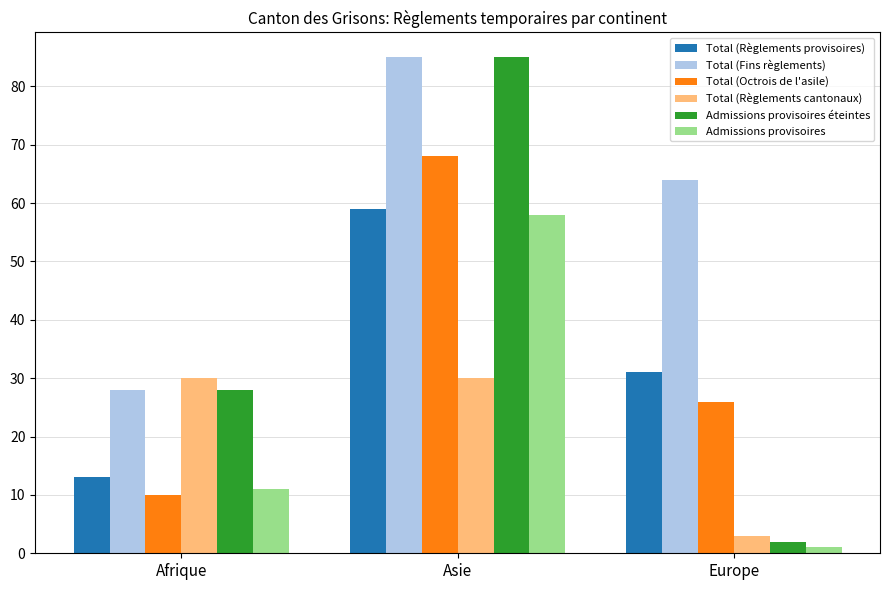

At which label does Total (Fins règlements) first exceed 64?

Asie